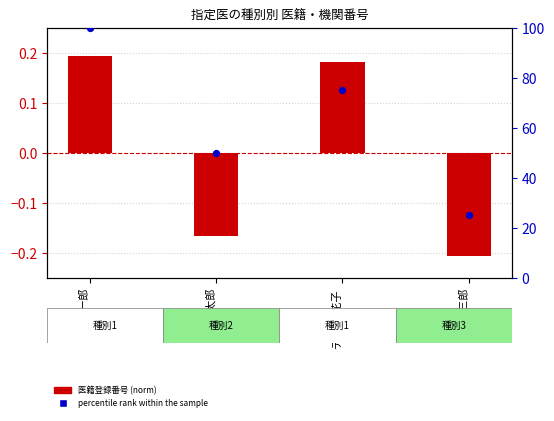

What is the total value across all series at 常盤-三郎?

24.8